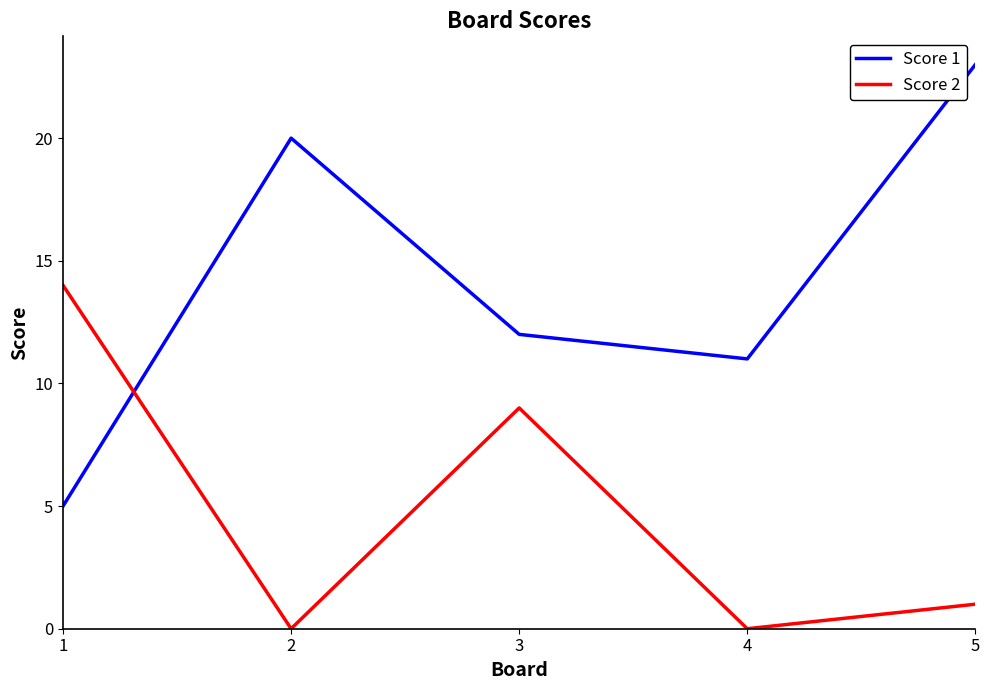

True or false: Score 2 has more than 2 points higher than both neighbors.

False